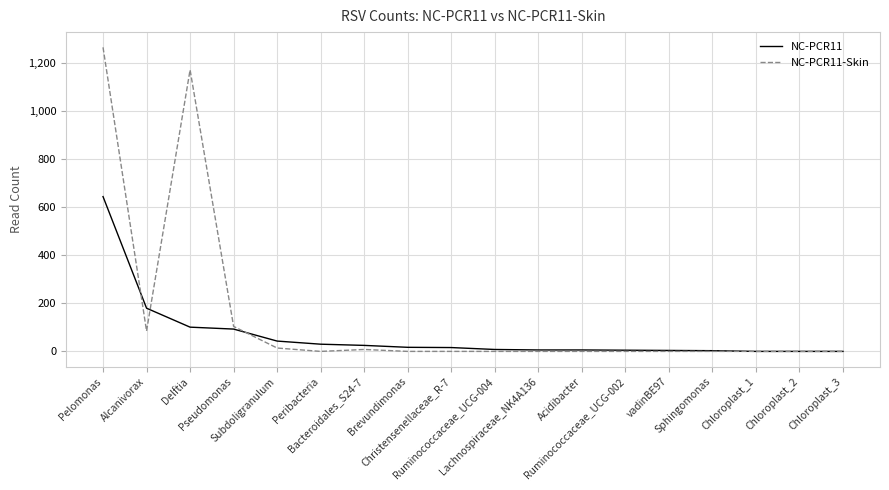

At which label is NC-PCR11 closest to 322?

Alcanivorax